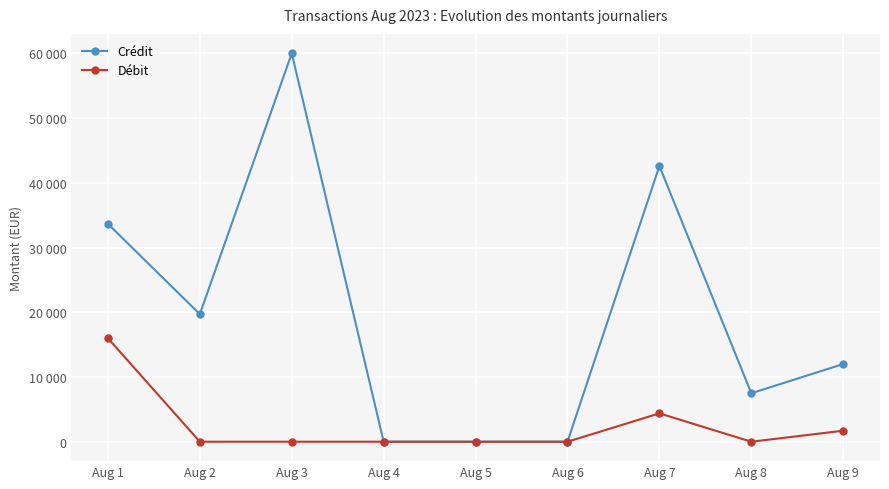

Is the value of Débit at Aug 2 greater than the value of Crédit at Aug 9?

No